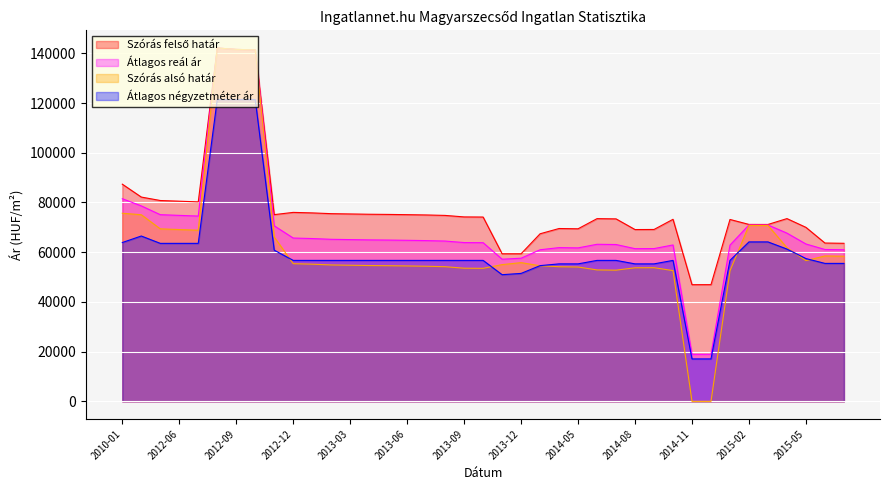

How many values in the Átlagos négyzetméter ár series exceed 56705?

13